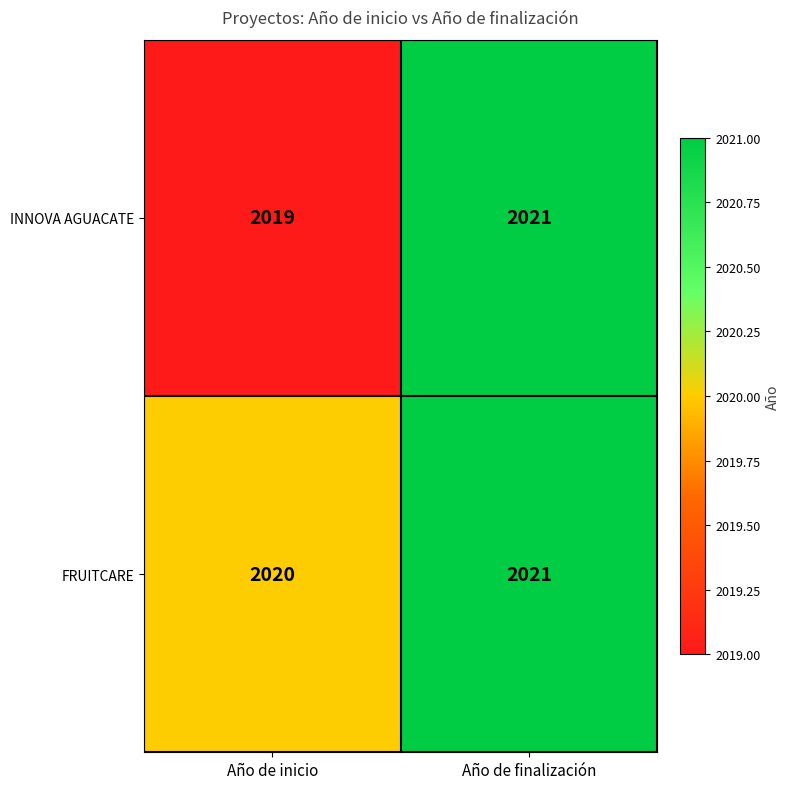

Which series has the largest total across all categories?

FRUITCARE